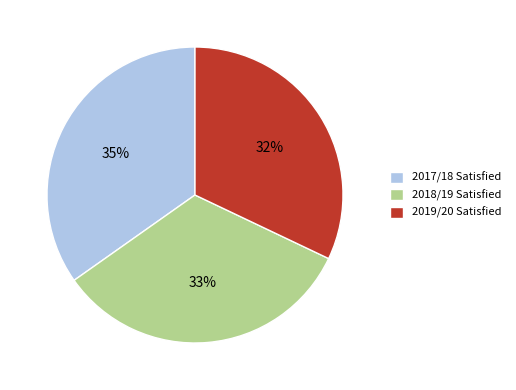

Count the number of slices in the pie.

3